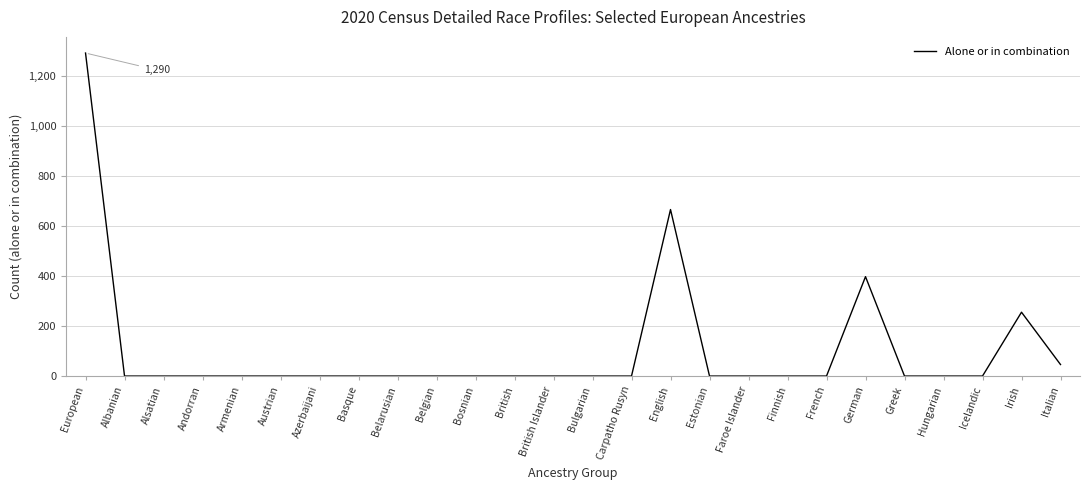

What is the maximum value shown in the chart?

1290